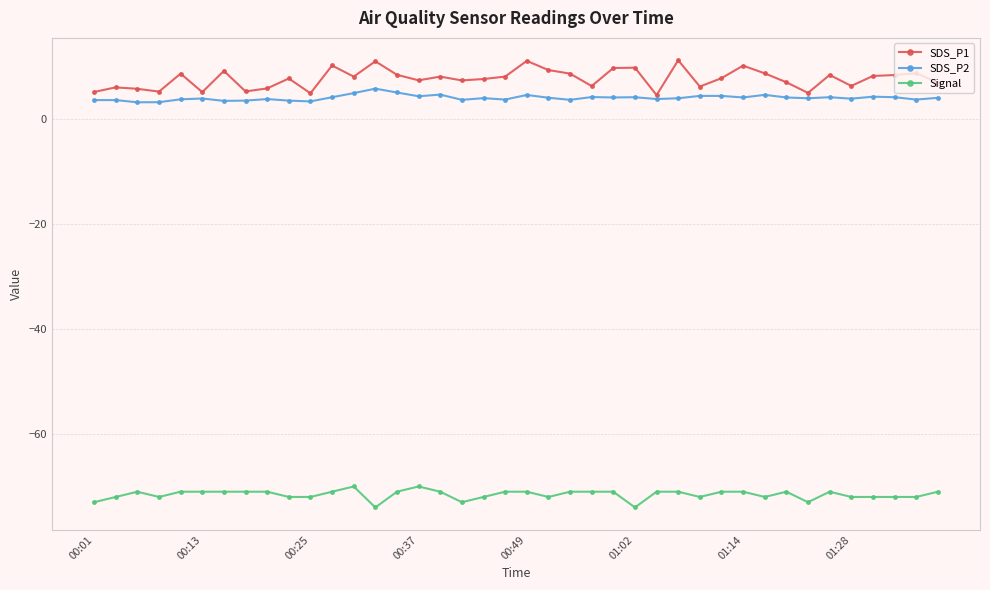

What is the lowest value of the SDS_P1 series?

4.7